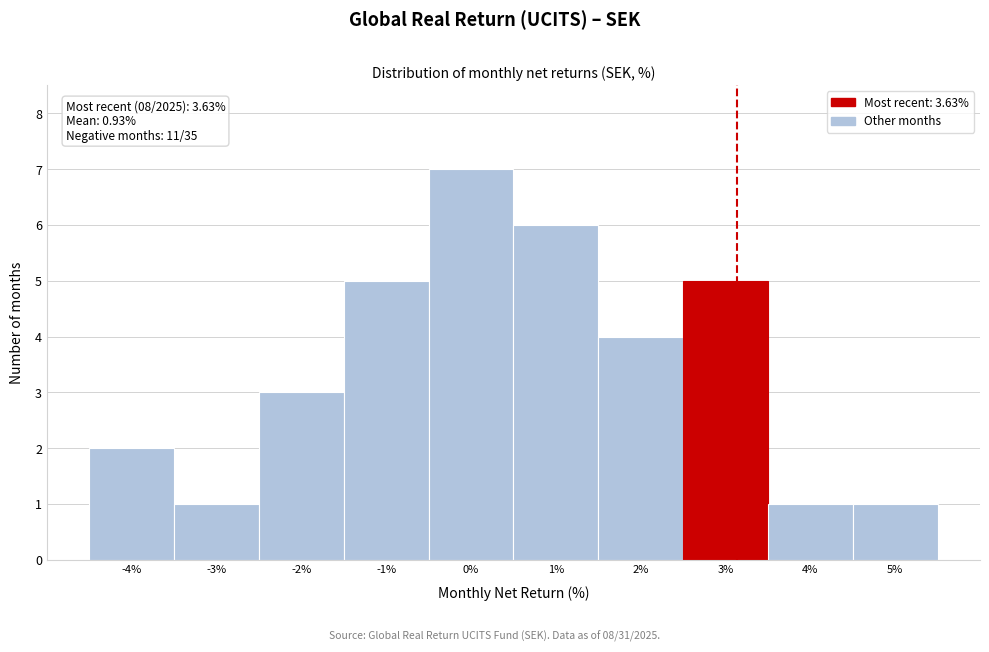

Reading left to right, list all the values displayed in this chart.

-4%=2	-3%=1	-2%=3	-1%=5	0%=7	1%=6	2%=4	3%=5	4%=1	5%=1